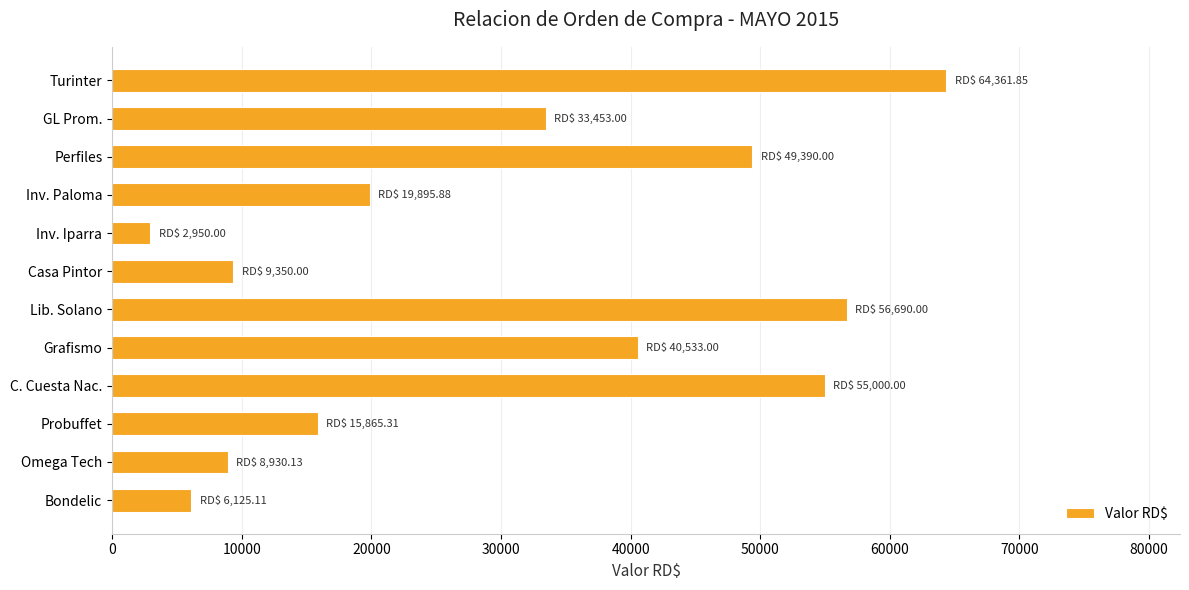

What is the approximate value at Bondelic?

6125.1